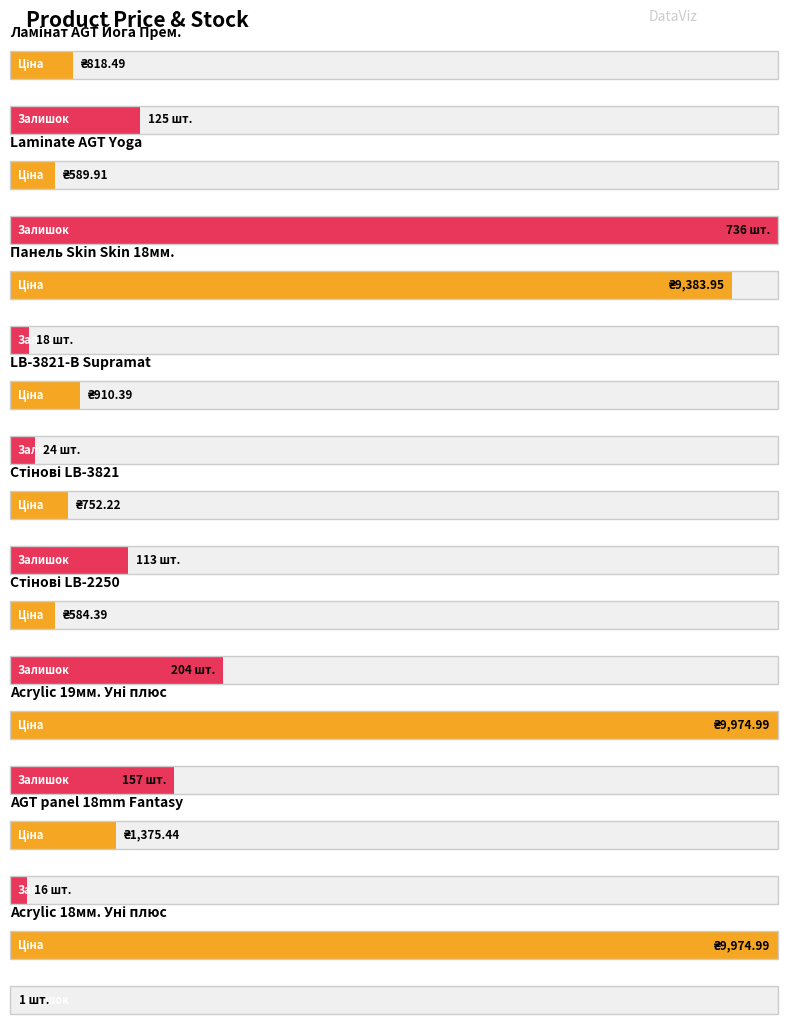

What is the average value of the Залишок series?

154.9